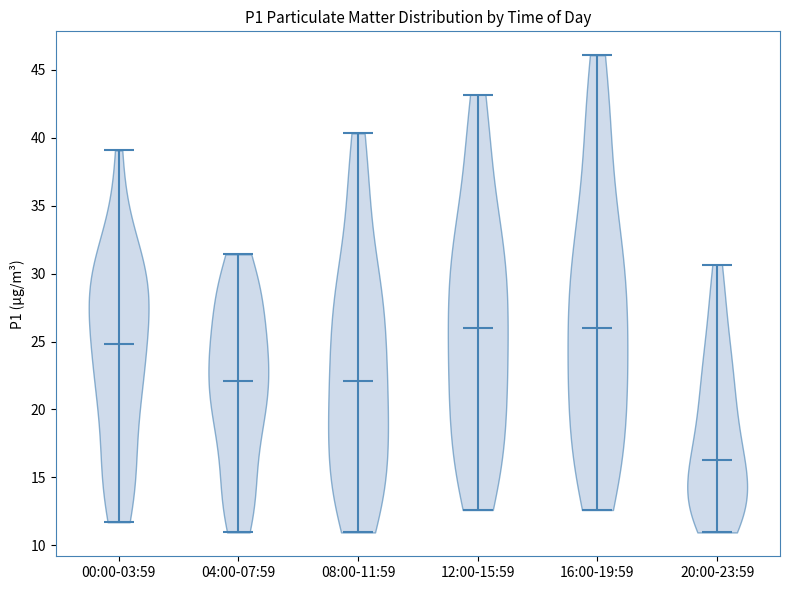

Reading left to right, read every violin against the y-axis: where its median line is, and the lowest and highest points it reaches. The values are not printed on the chart, so give them approximately, as read against the axis.

00:00-03:59: median line 25.0, lowest point 11.5, highest point 39.0
04:00-07:59: median line 22.0, lowest point 11.0, highest point 31.5
08:00-11:59: median line 22.0, lowest point 11.0, highest point 40.5
12:00-15:59: median line 26.0, lowest point 12.5, highest point 43.0
16:00-19:59: median line 26.0, lowest point 12.5, highest point 46.0
20:00-23:59: median line 16.5, lowest point 11.0, highest point 30.5